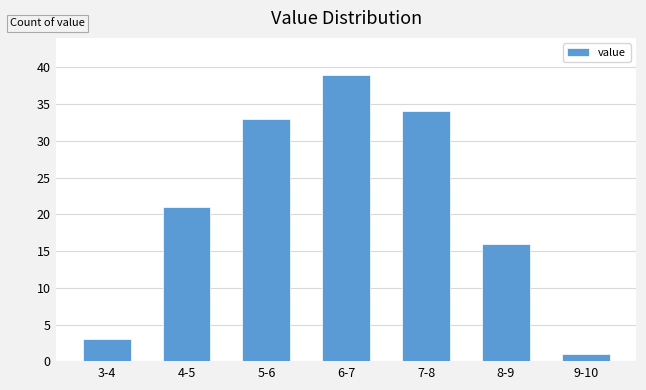

Reading left to right, list all the values displayed in this chart.

3-4=3	4-5=21	5-6=33	6-7=39	7-8=34	8-9=16	9-10=1